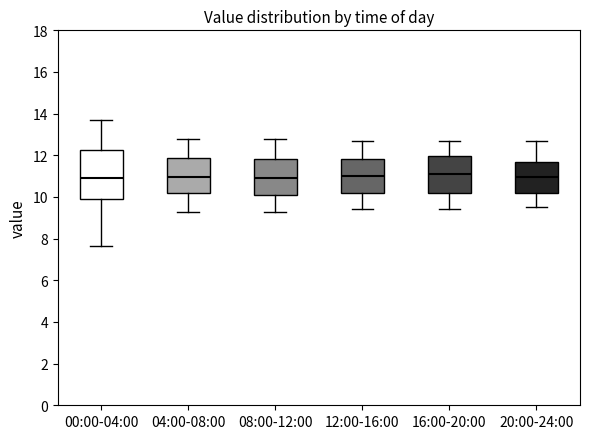

Reading left to right, transcribe this box plot: for each box, give where its median line is, the range the box spans, and where its two whiskers end, as read against the y-axis. The values are not printed on the chart, so give them approximately, as read against the axis.

00:00-04:00: median 11.0, box 10.0 to 12.2, whiskers 7.6 to 13.8
04:00-08:00: median 11.0, box 10.2 to 11.8, whiskers 9.4 to 12.8
08:00-12:00: median 11.0, box 10.2 to 11.8, whiskers 9.4 to 12.8
12:00-16:00: median 11.0, box 10.2 to 11.8, whiskers 9.4 to 12.8
16:00-20:00: median 11.2, box 10.2 to 12.0, whiskers 9.4 to 12.8
20:00-24:00: median 11.0, box 10.2 to 11.6, whiskers 9.6 to 12.8